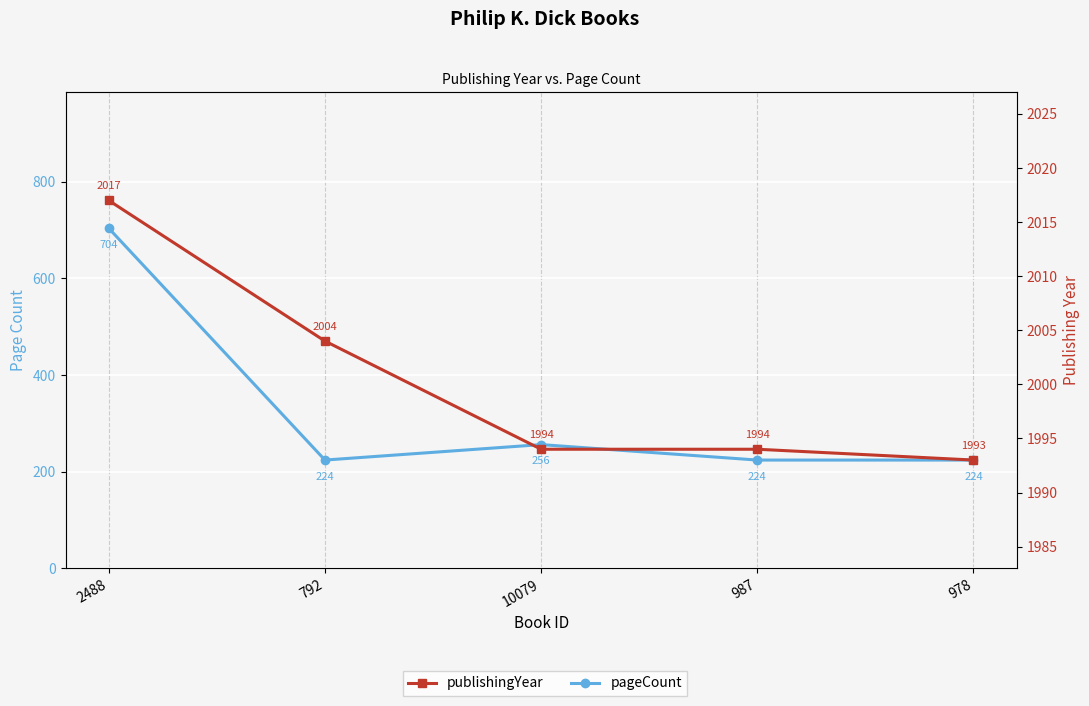

Which series has the largest total across all categories?

publishingYear